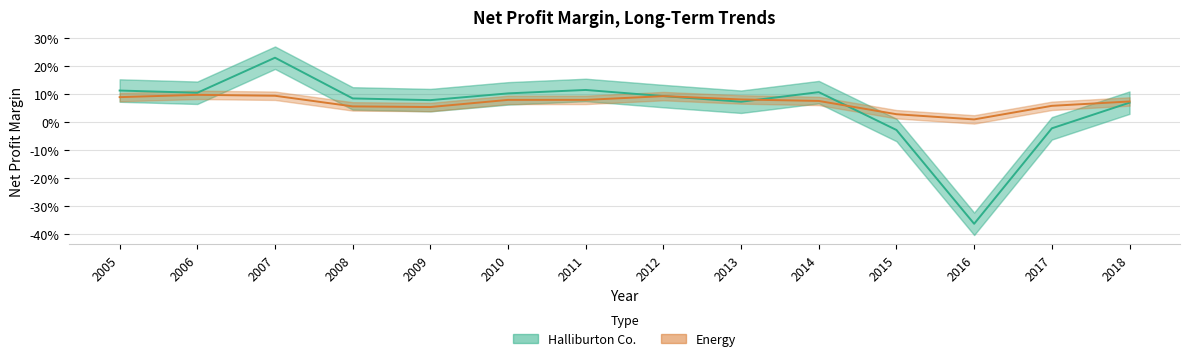

True or false: Halliburton Co. has more than 2 interior local peaks.

True